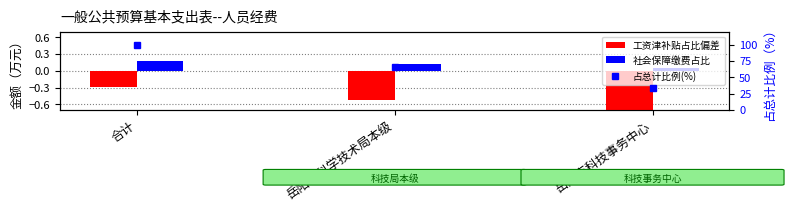

Which series has the largest range (max minus min)?

占总计比例(%)